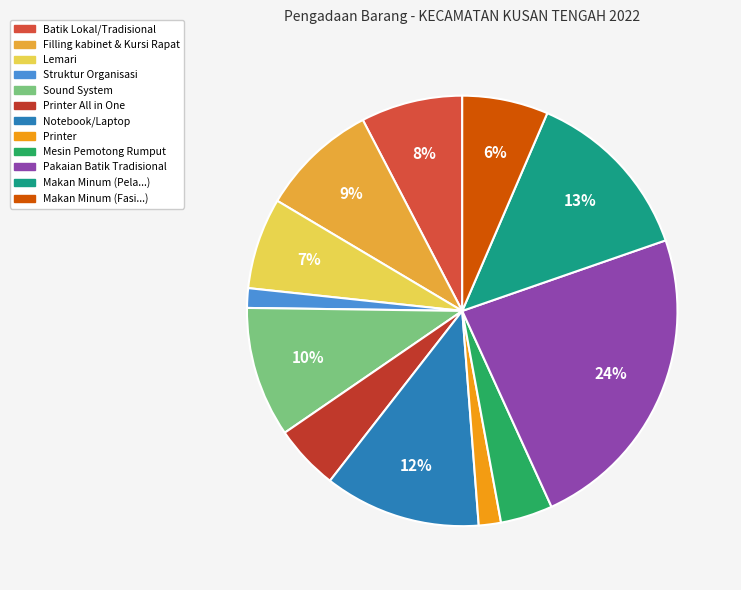

Count the number of slices in the pie.

12